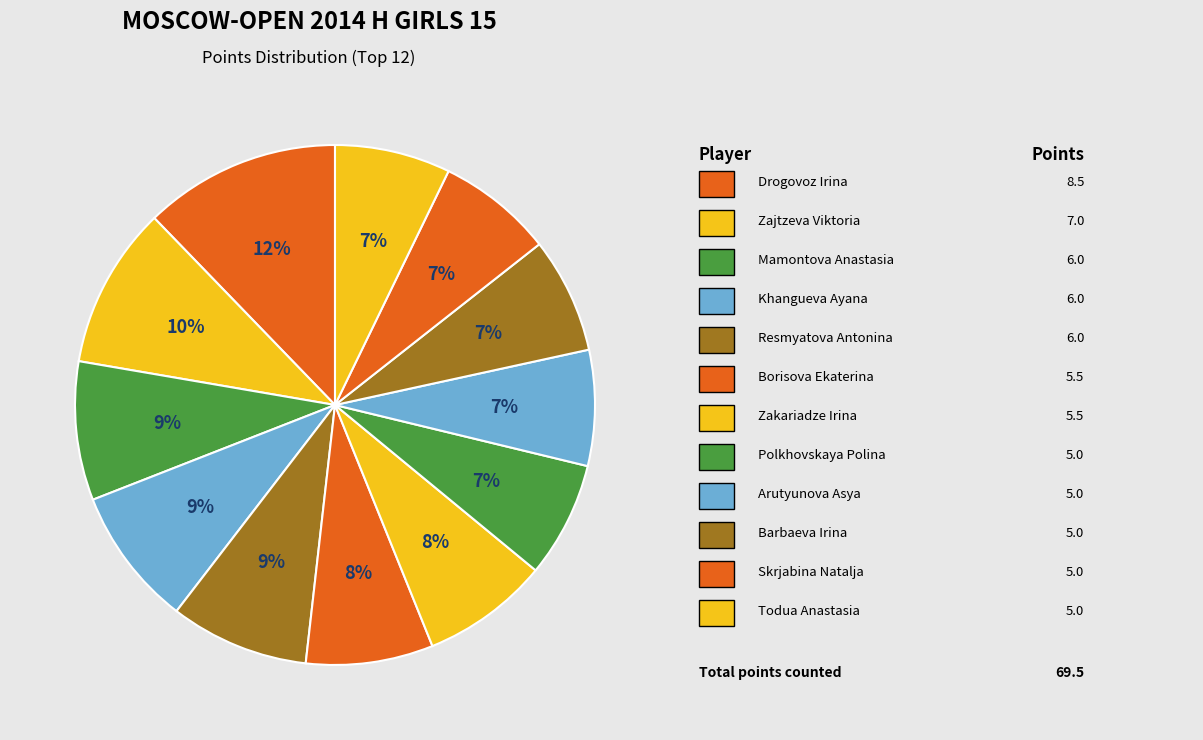

Count the number of slices in the pie.

12